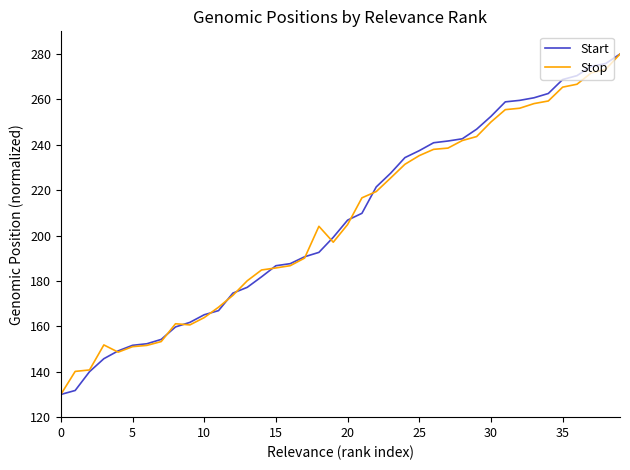

True or false: Stop and Start cross at least once.

True